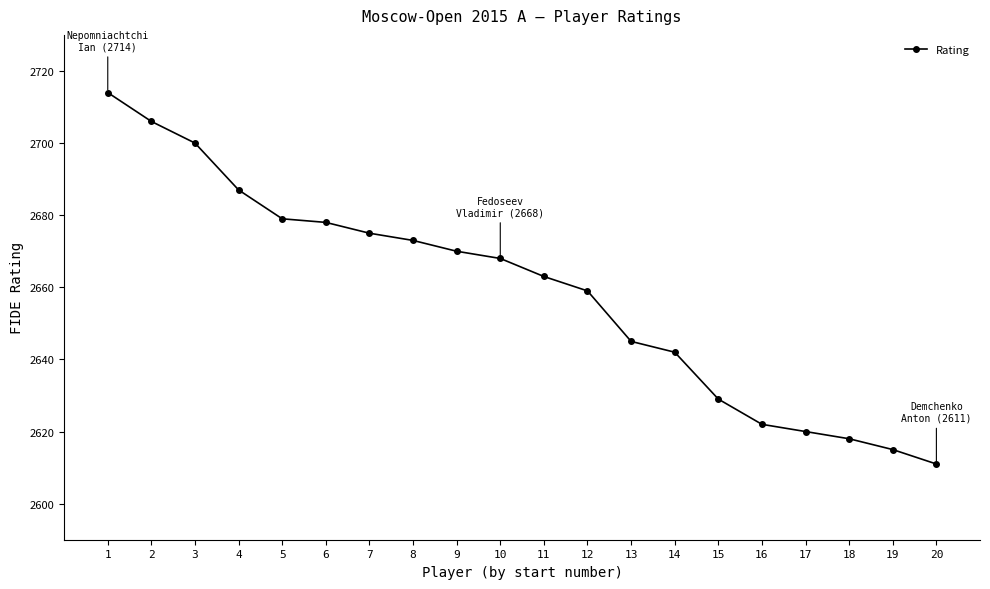

What is the smallest value displayed?

2611